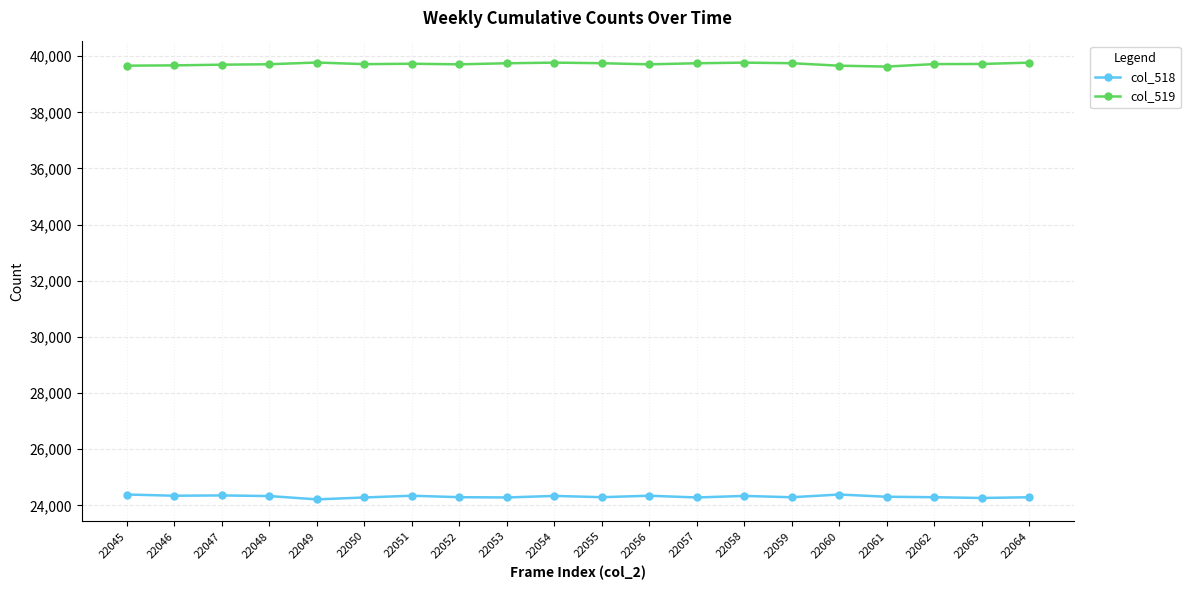

Rank the series at 22057 from lowest to highest value.

col_518, col_519